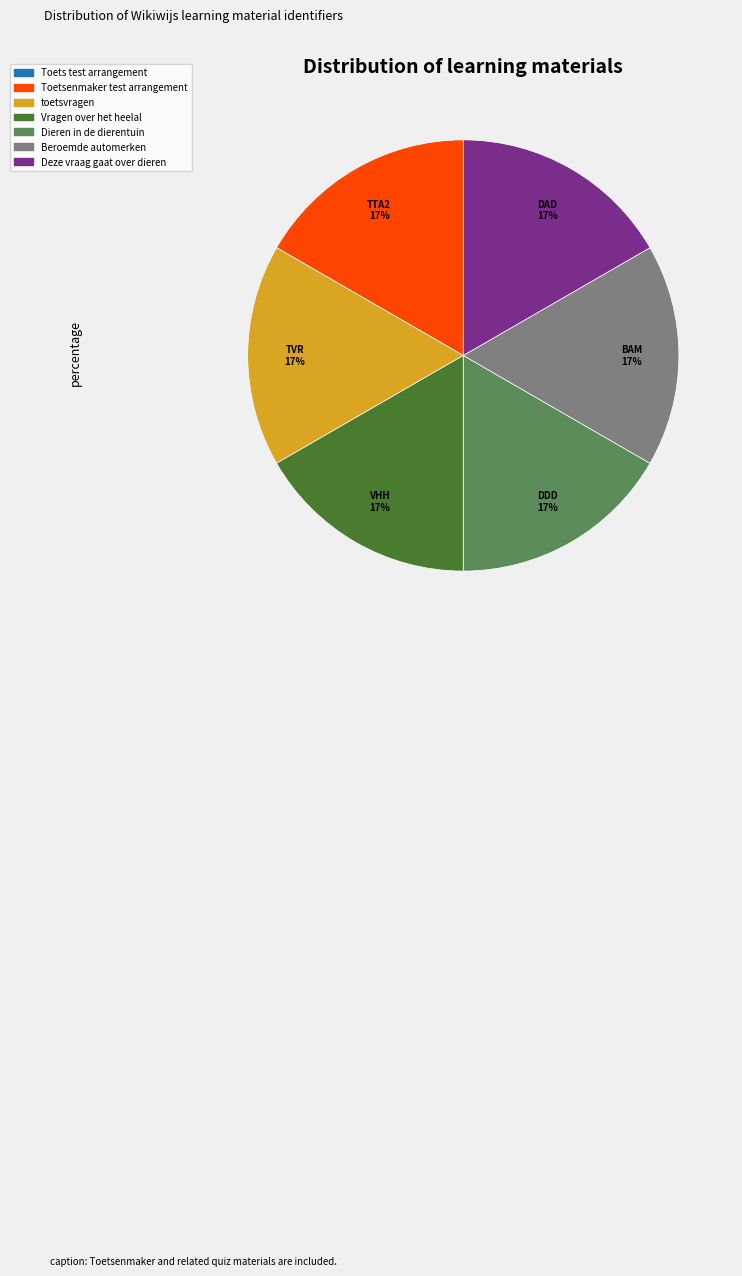

Is there any slice that represents more than half of the pie?

No